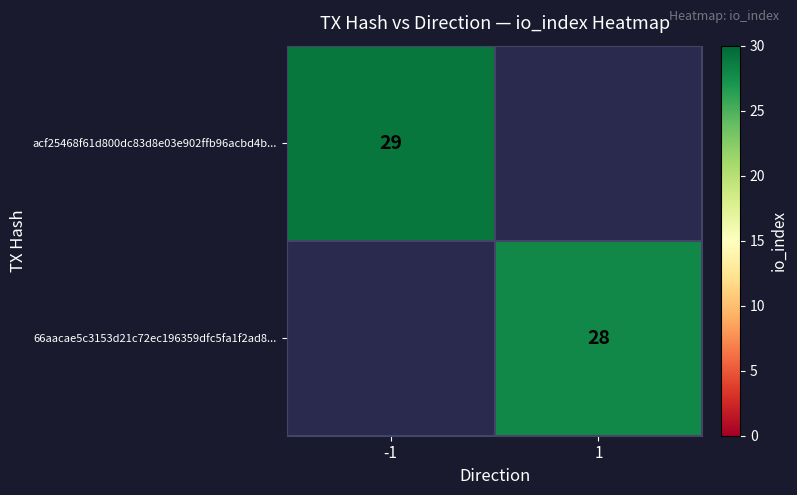

The value of 66aacae5c3153d21c72ec196359dfc5fa1f2ad8... at 1 is 50. True or false?

False